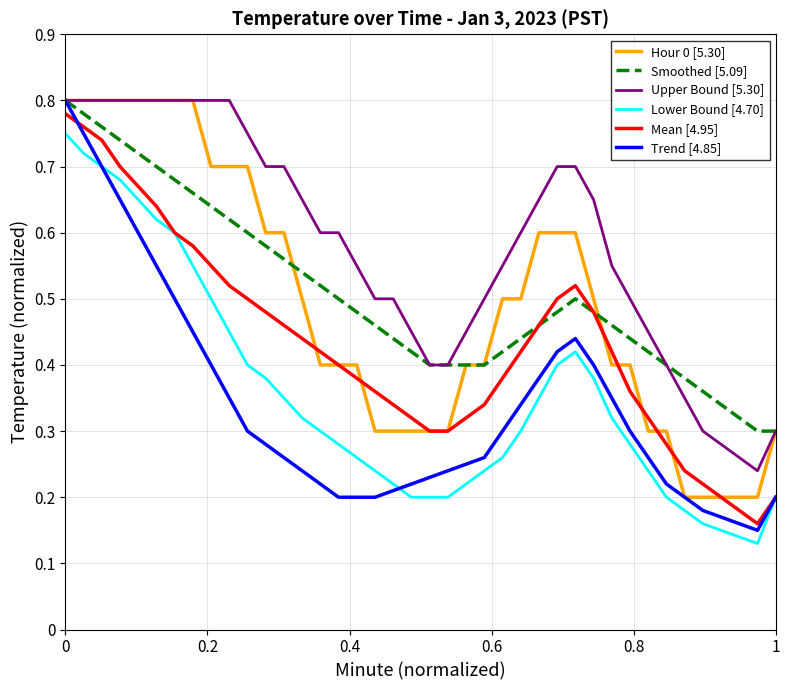

How many distinct data groups are displayed?

6